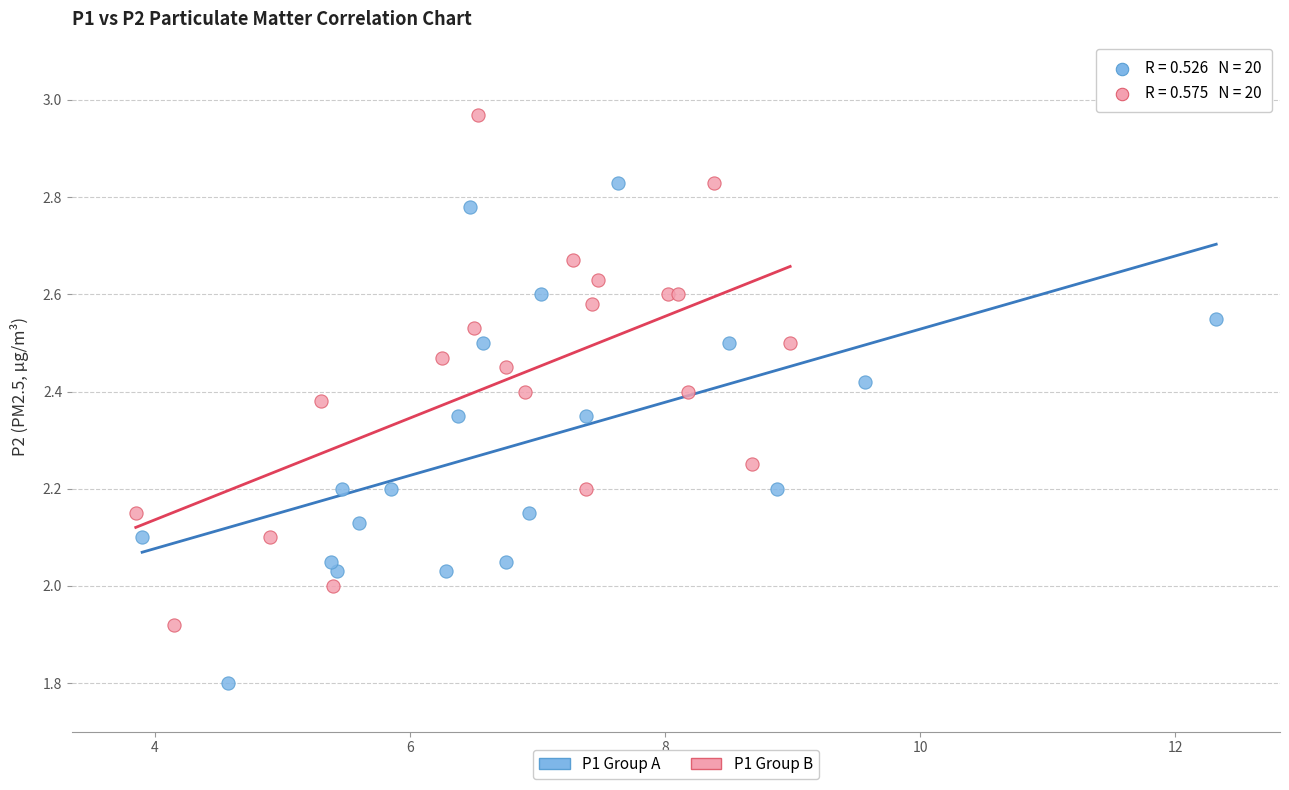

Which series reaches the minimum Y coordinate?

P1 Group A